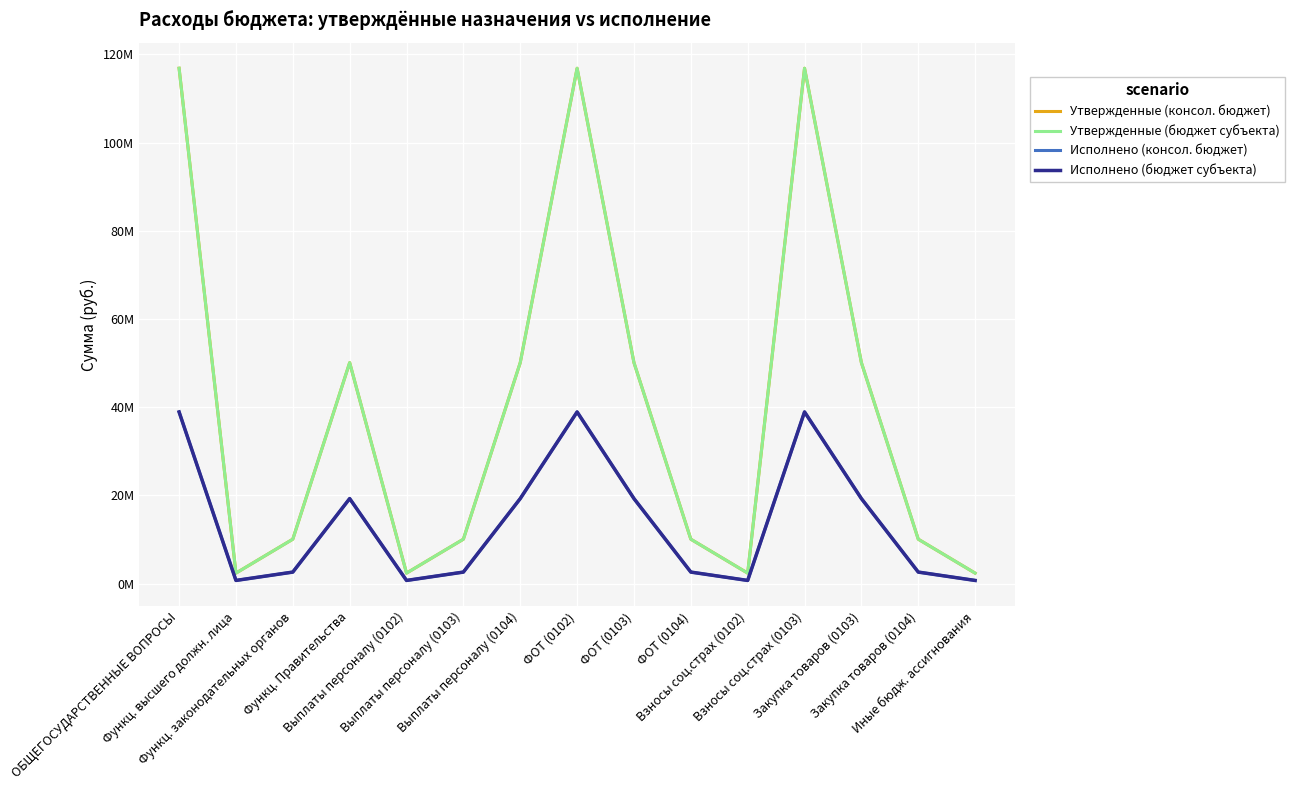

Is this an area chart (filled region under the line)?

No